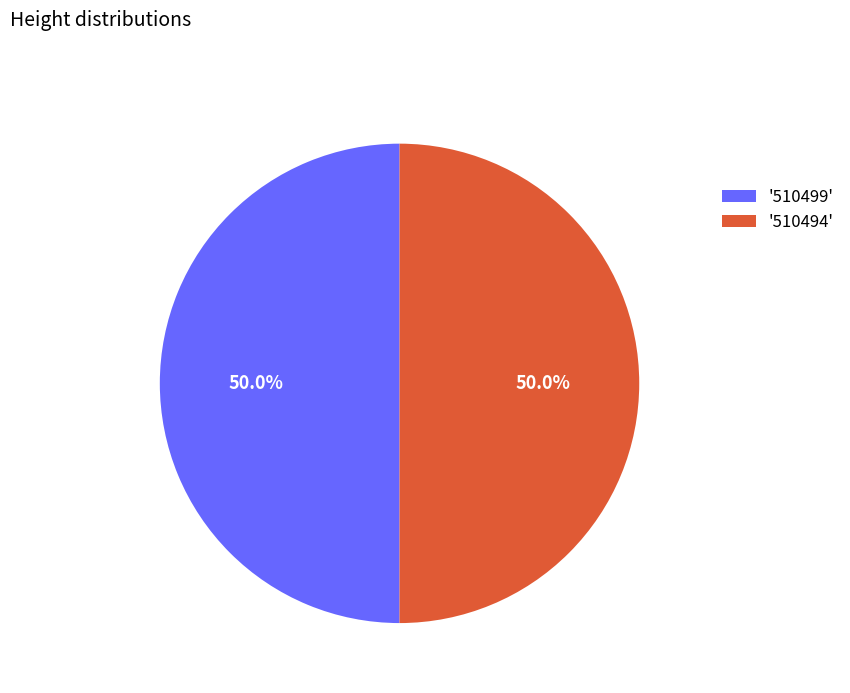

What percentage is NOT represented by '510494'?

50.0%